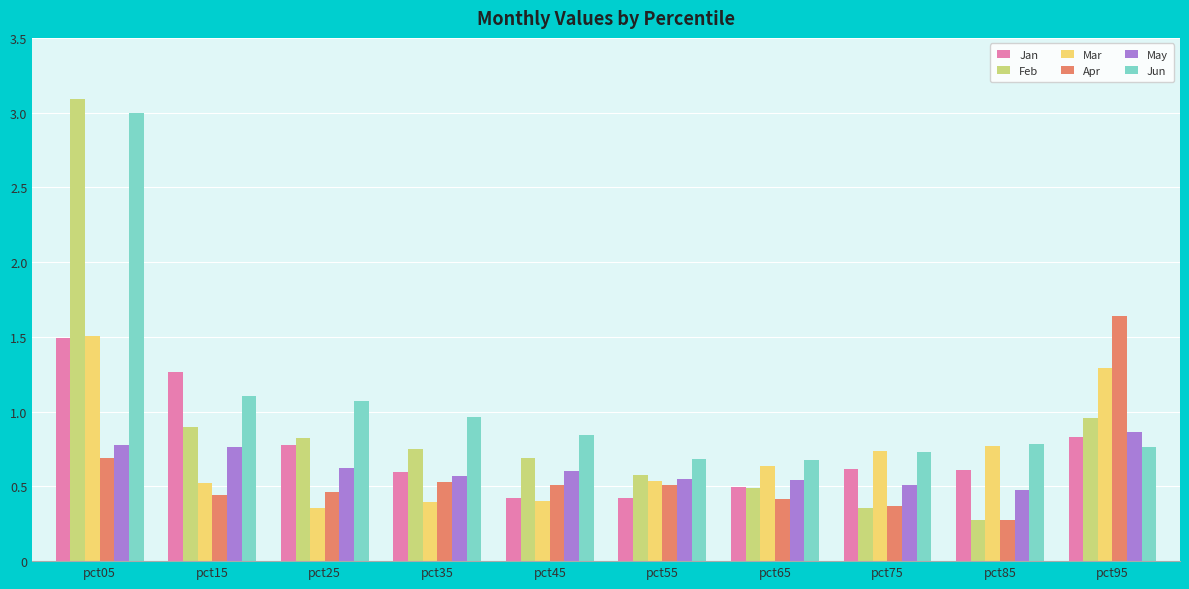

Are the bars horizontal?

No